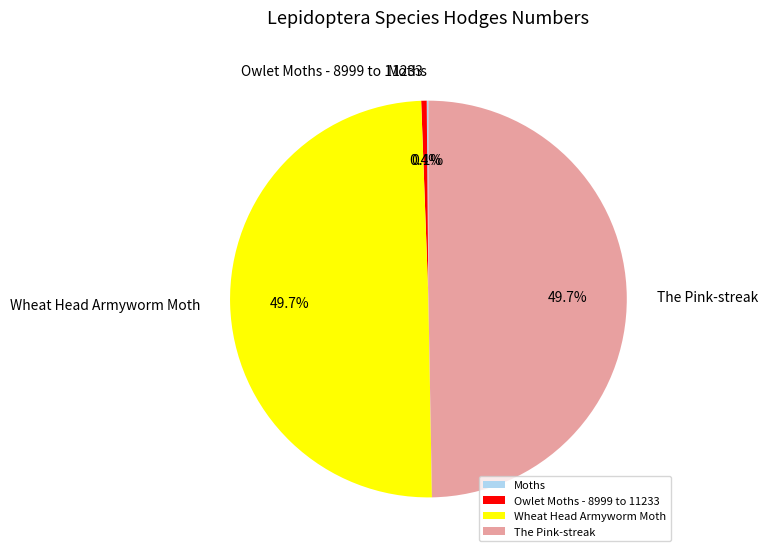

Is there a majority slice in this chart?

No